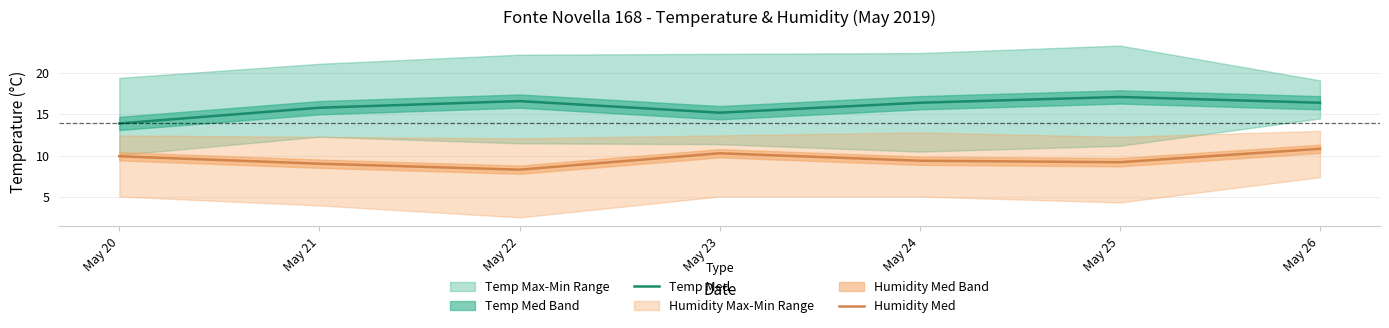

How many data points in Temp Med are less than 16?

3